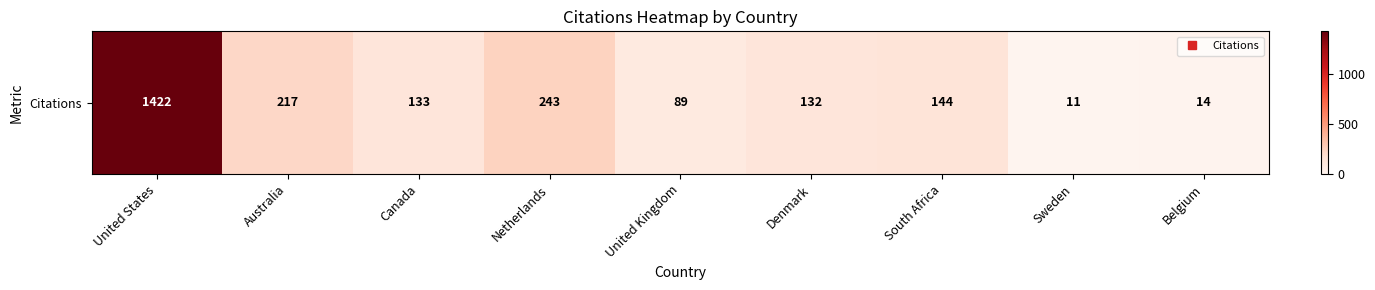

At which category does the chart reach its peak across all series?

United States